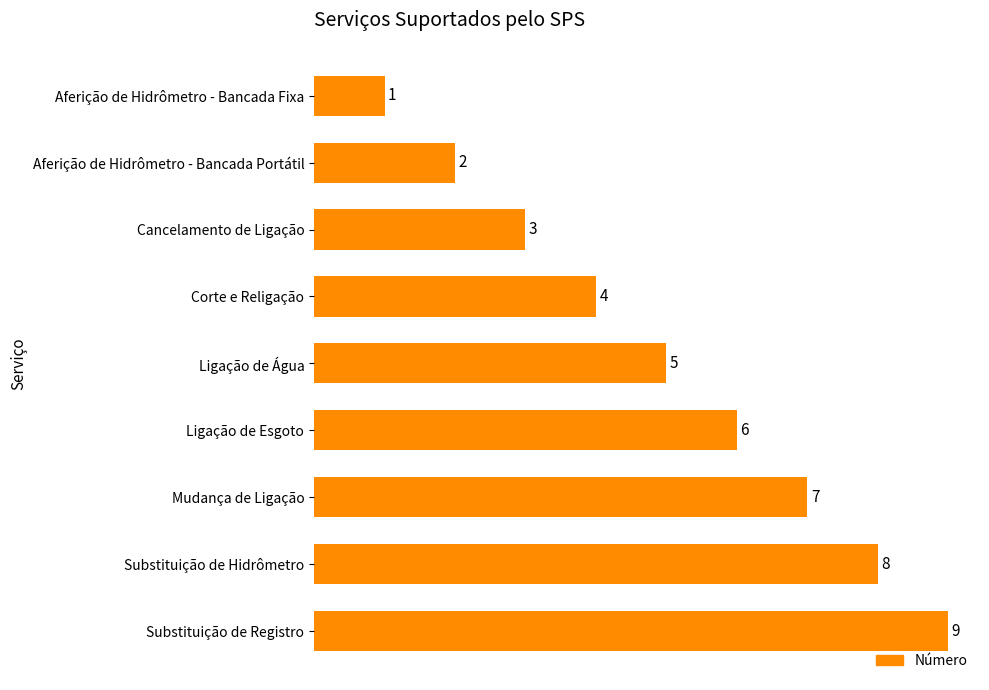

How many values are between 3 and 7?

5